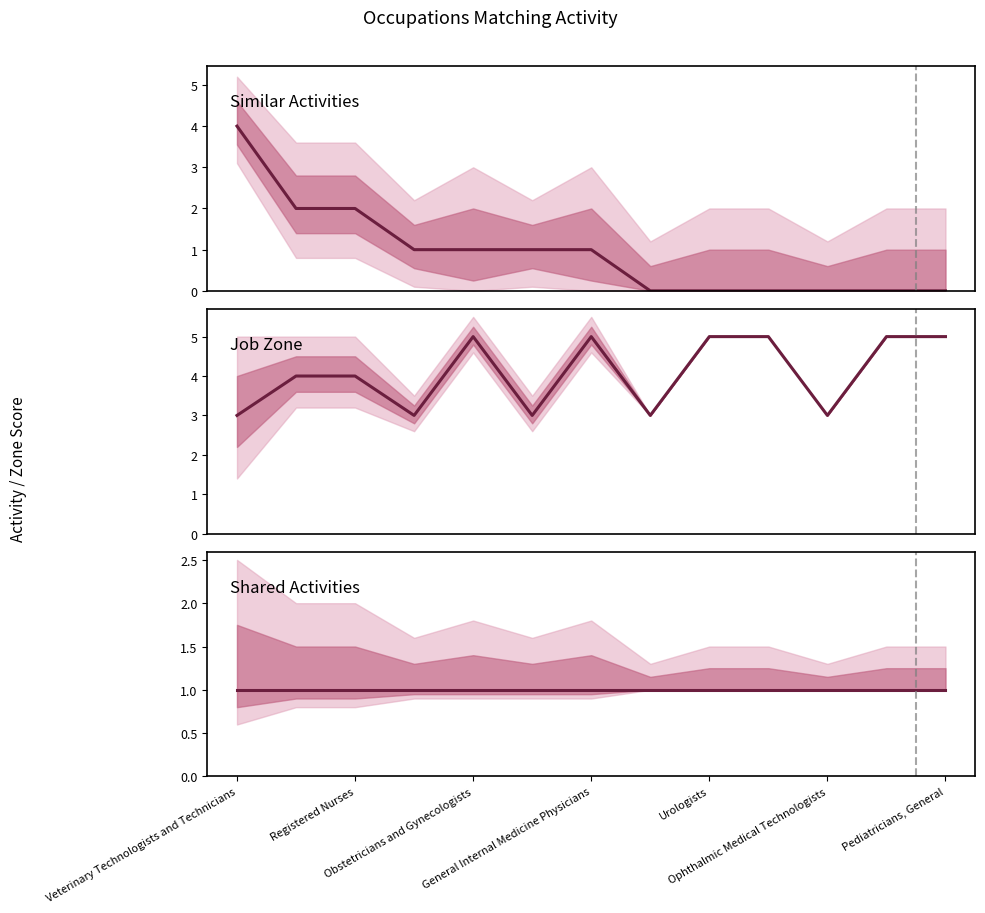

Does the chart have visible grid lines?

No